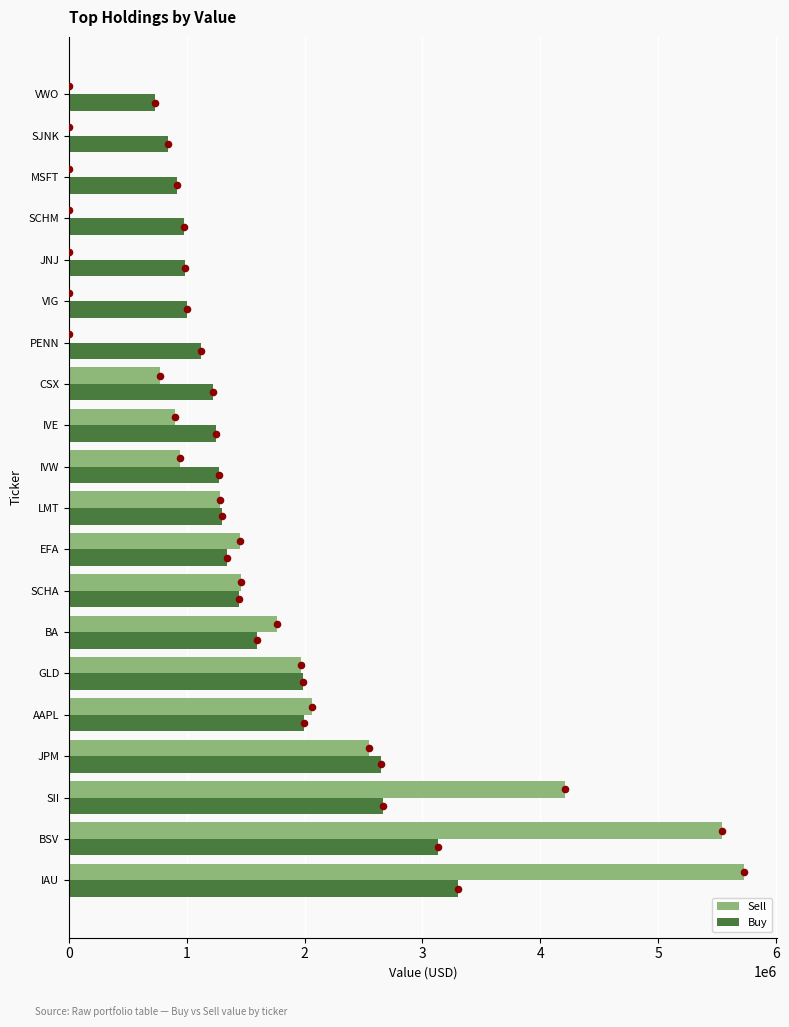

Which series has the widest spread of Y values?

Sell